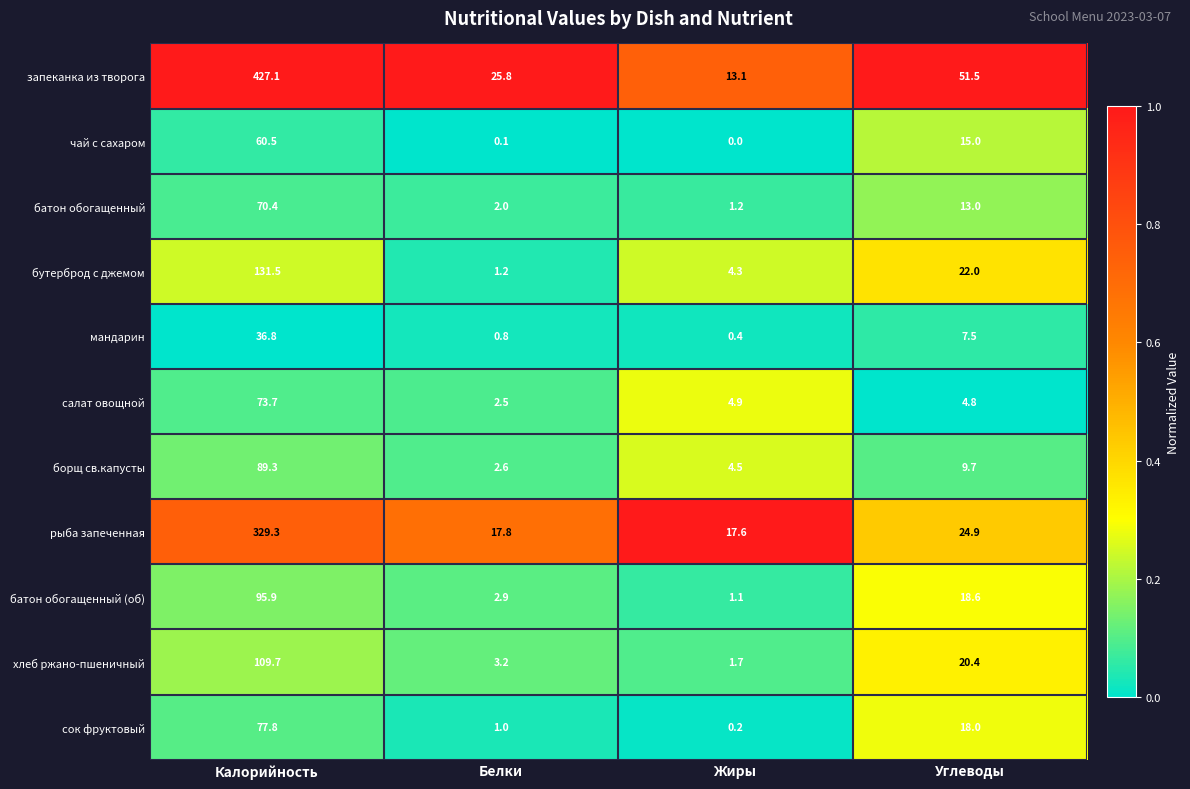

At Жиры, list the series in order from smallest to largest.

чай с сахаром, сок фруктовый, мандарин, батон обогащенный (об), батон обогащенный, хлеб ржано-пшеничный, бутерброд с джемом, борщ св.капусты, салат овощной, запеканка из творога, рыба запеченная